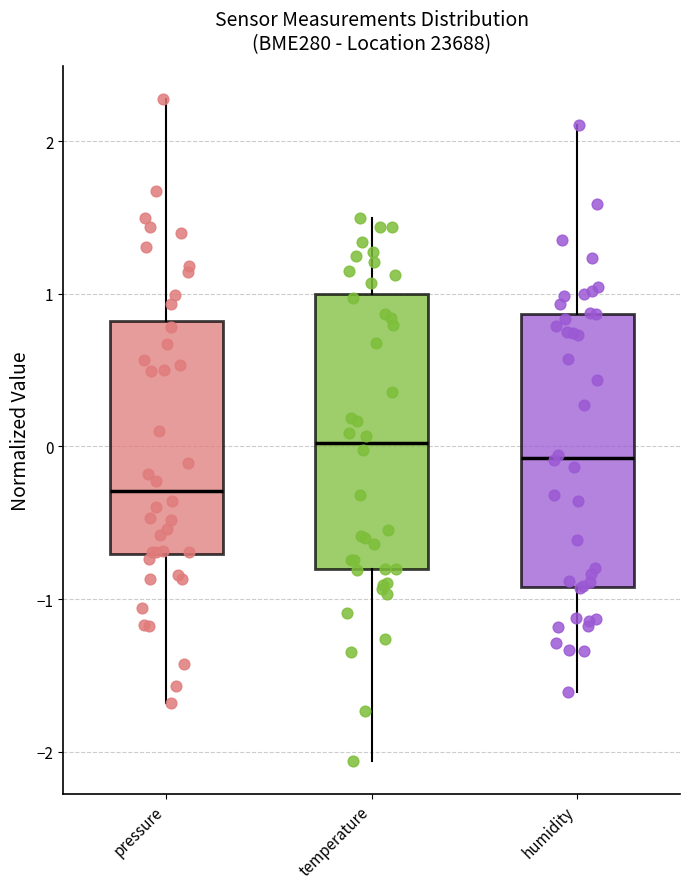

Where does the lower whisker of the box for humidity end on the y-axis? The values are not printed on the chart, so give them approximately, as read against the axis.

-1.6